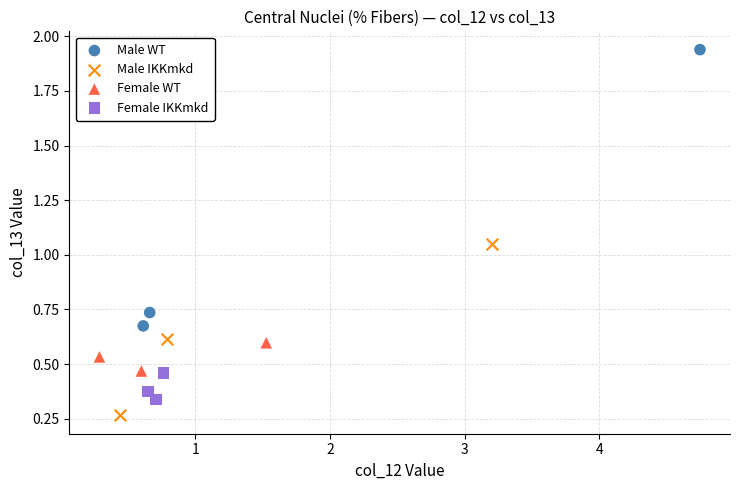

Which series contains the highest Y value?

Male WT